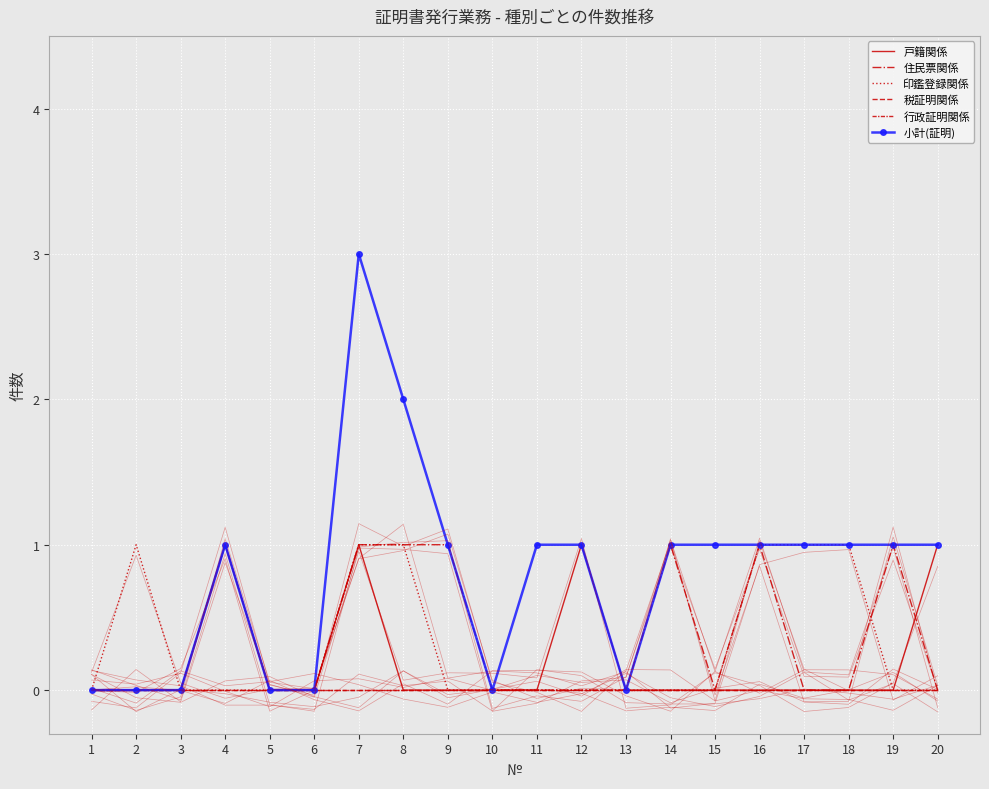

Reading right to left, extract all data points from this chart.

戸籍関係: 20=1	19=0	18=0	17=0	16=0	15=0	14=0	13=0	12=1	11=0	10=0	9=0	8=0	7=1	6=0	5=0	4=1	3=0	2=0	1=0
住民票関係: 20=0	19=1	18=0	17=0	16=1	15=0	14=1	13=0	12=0	11=0	10=0	9=1	8=1	7=1	6=0	5=0	4=1	3=0	2=0	1=0
印鑑登録関係: 20=0	19=0	18=1	17=1	16=1	15=0	14=0	13=0	12=0	11=0	10=0	9=0	8=1	7=1	6=0	5=0	4=0	3=0	2=1	1=0
税証明関係: 20=0	19=0	18=0	17=0	16=0	15=0	14=0	13=0	12=0	11=0	10=0	9=0	8=0	7=0	6=0	5=0	4=0	3=0	2=0	1=0
行政証明関係: 20=0	19=0	18=0	17=0	16=0	15=0	14=0	13=0	12=0	11=0	10=0	9=0	8=0	7=0	6=0	5=0	4=0	3=0	2=0	1=0
小計(証明): 20=1	19=1	18=1	17=1	16=1	15=1	14=1	13=0	12=1	11=1	10=0	9=1	8=2	7=3	6=0	5=0	4=1	3=0	2=0	1=0